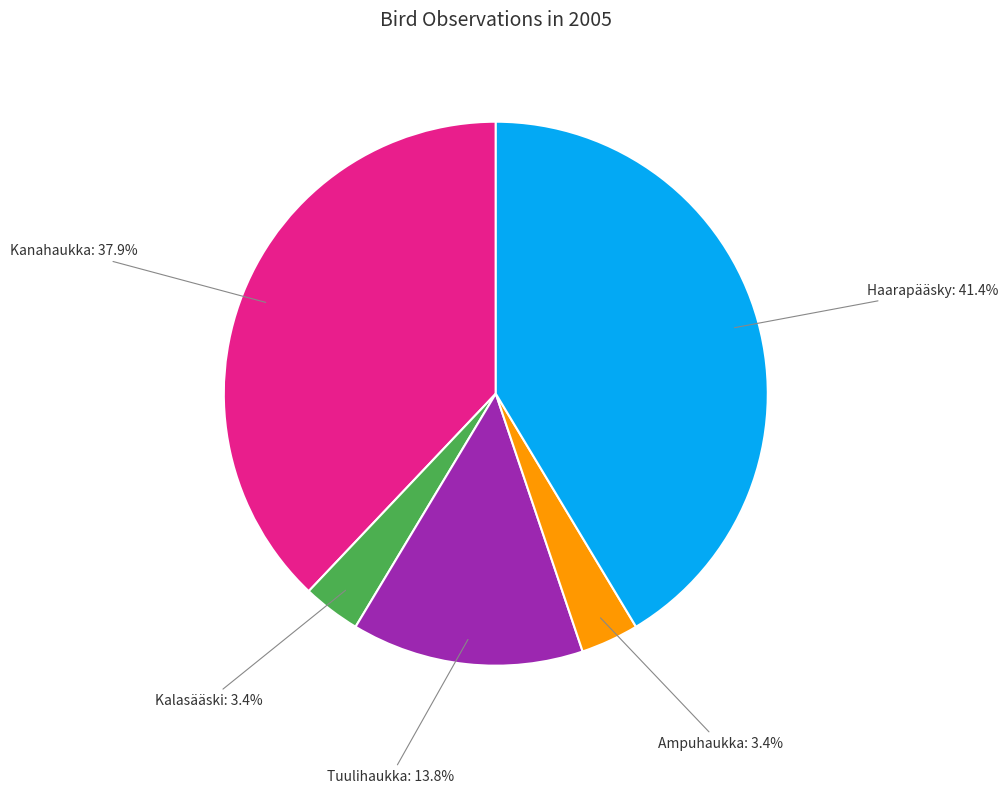

Do Kanahaukka and Kalasääski together represent more than half of the pie?

No